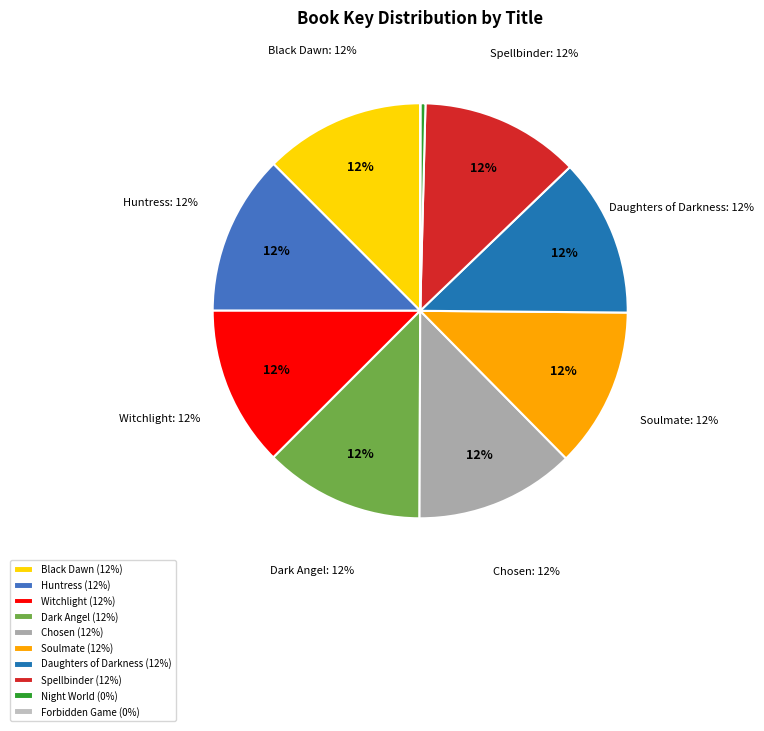

What portion of the pie excludes Huntress?

87.5%